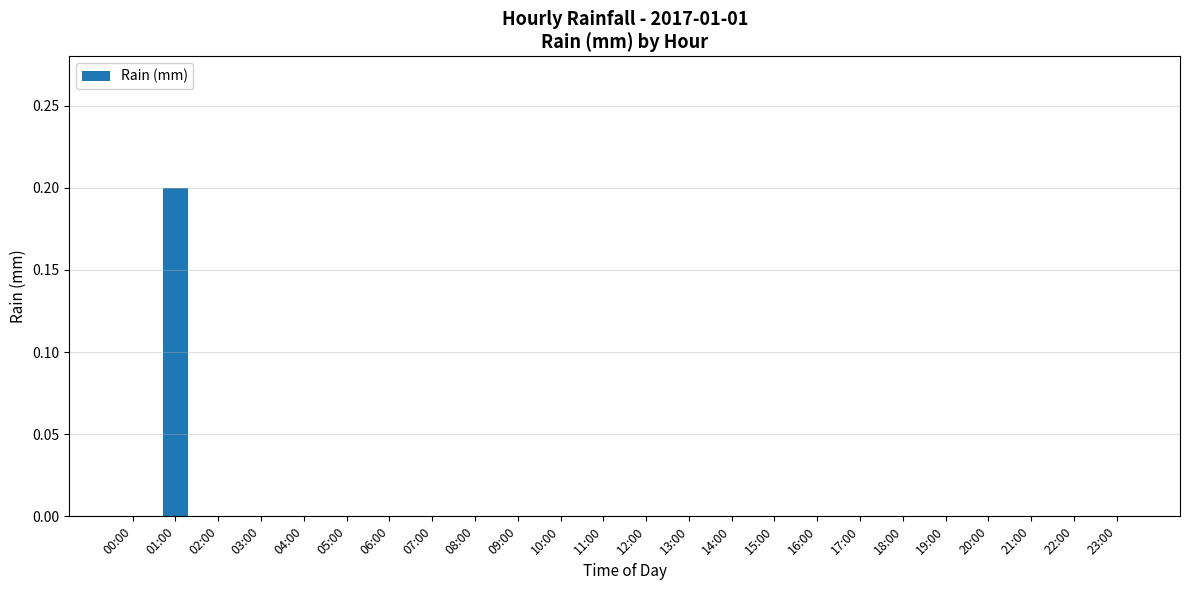

Which label corresponds to the largest value in the chart?

01:00